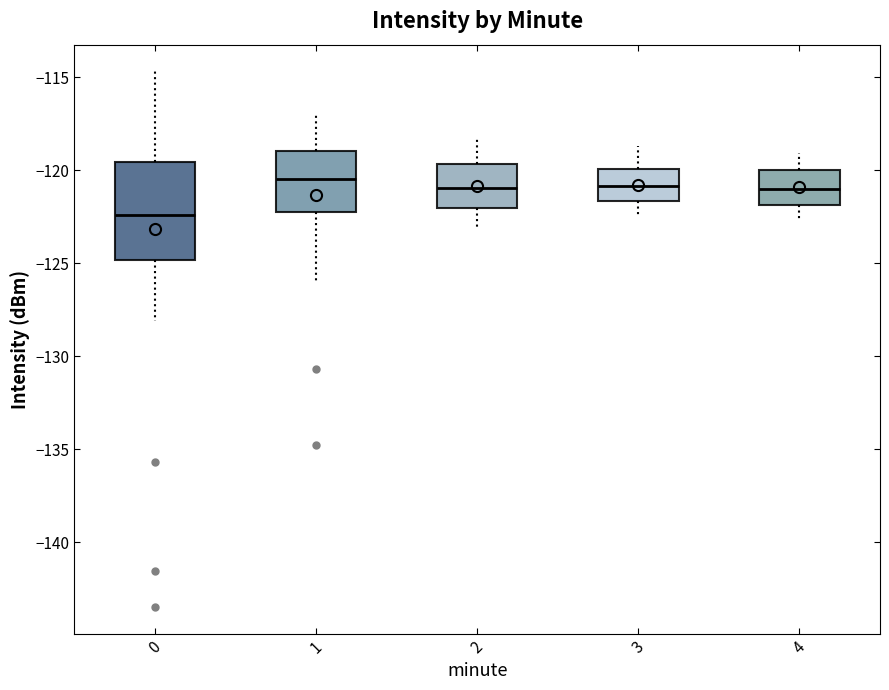

Reading left to right, read every box against the y-axis: the position of its median line, the range the box covers, and the ends of its whiskers. The values are not printed on the chart, so give them approximately, as read against the axis.

0: median -122.5, box -125.0 to -119.5, whiskers -128.0 to -114.5
1: median -120.5, box -122.0 to -119.0, whiskers -126.0 to -117.0
2: median -121.0, box -122.0 to -119.5, whiskers -123.0 to -118.5
3: median -121.0, box -121.5 to -120.0, whiskers -122.5 to -118.5
4: median -121.0, box -122.0 to -120.0, whiskers -122.5 to -119.0